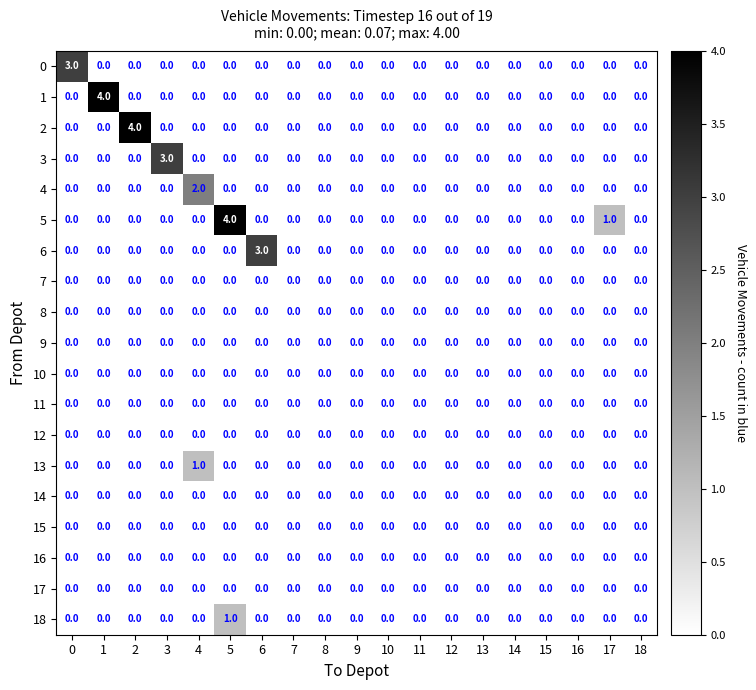

Is it true that 2 equals 3 at 3?

False